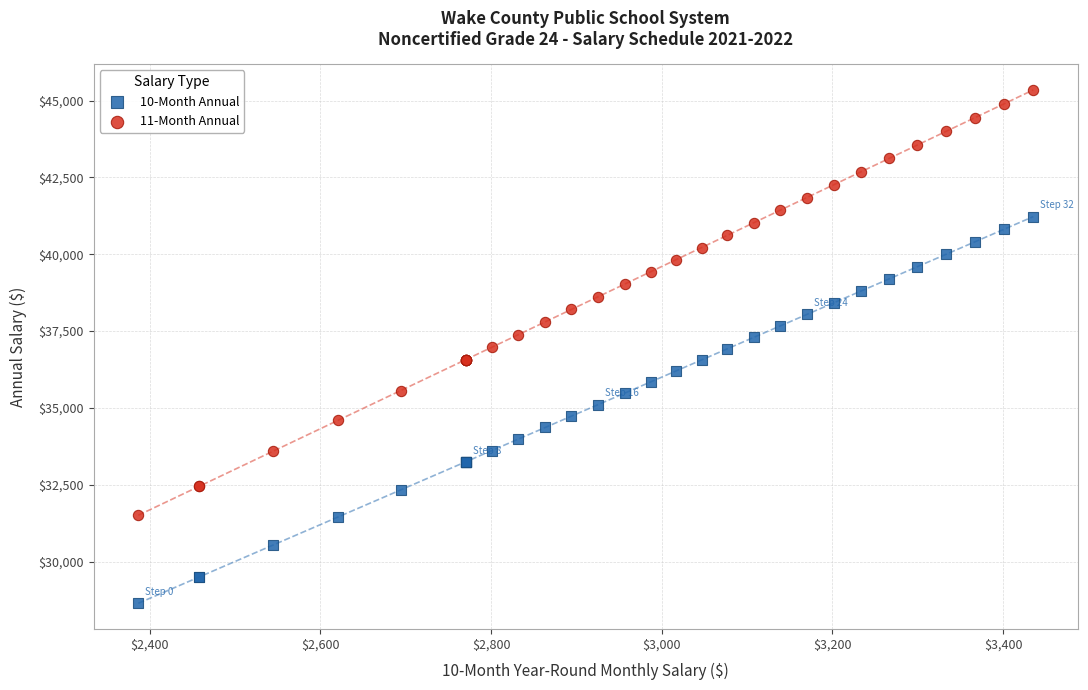

Which series contains the highest Y value?

11-Month Annual